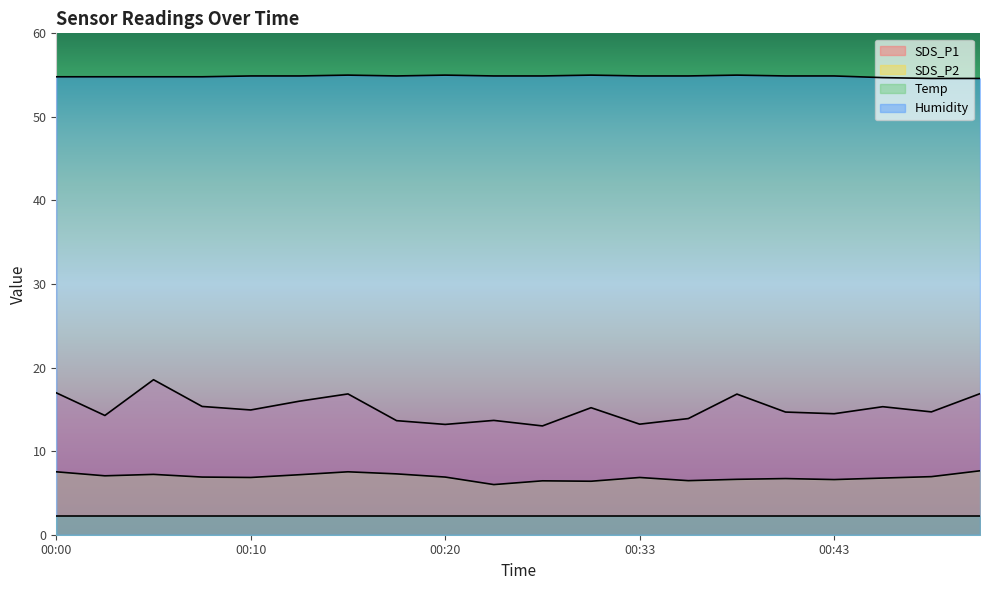

How many distinct data groups are displayed?

4